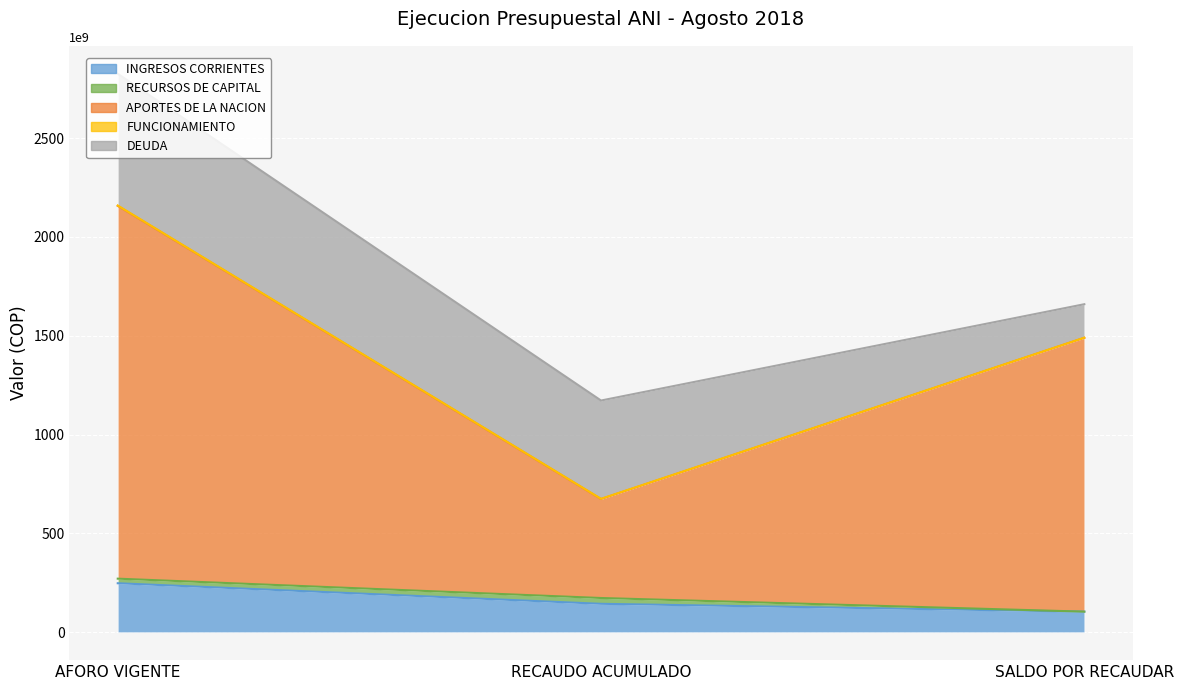

The INGRESOS CORRIENTES series shows 225181259868 at RECAUDO ACUMULADO. True or false?

False